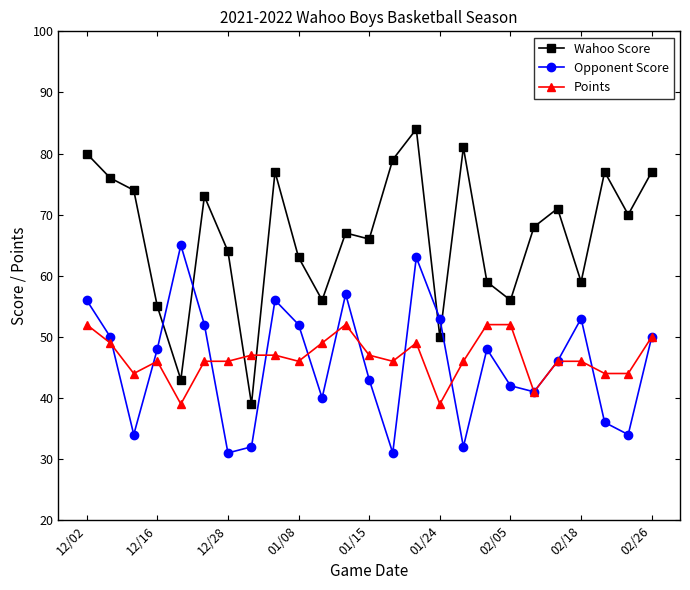

True or false: Opponent Score has more than 2 interior local peaks.

True